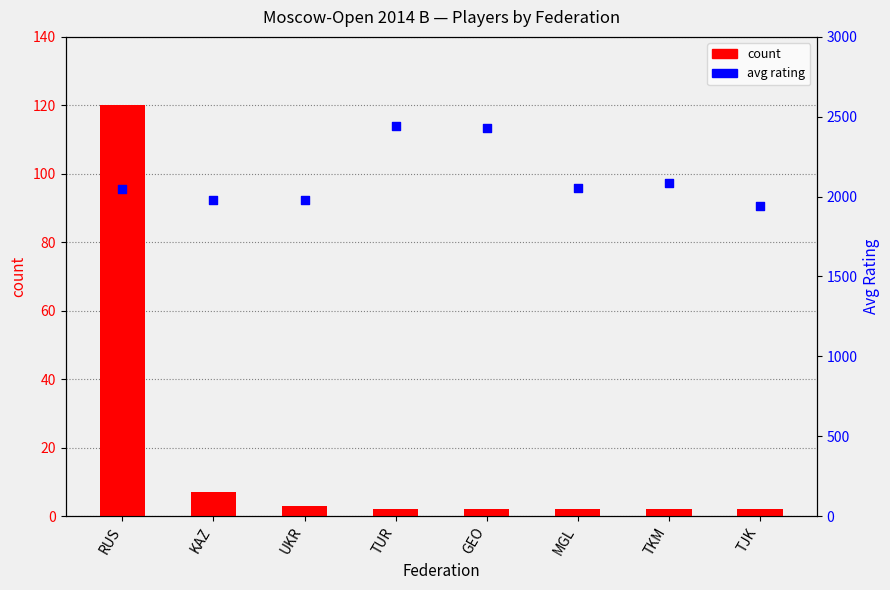

Which series has the largest total across all categories?

avg rating